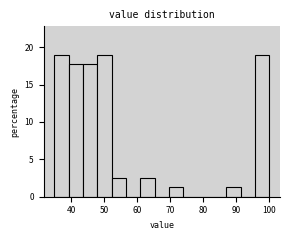

Reading left to right, transcribe this chart: for each bar, give the range it covers on the x-axis and its height. Neither the bar edges nor the heights are printed on the chart, so give them approximately, as read against the axes.

35 to 39: 19.0
39 to 44: 17.5
44 to 48: 17.5
48 to 52: 19.0
52 to 57: 2.5
57 to 61: 0
61 to 65: 2.5
65 to 70: 0
70 to 74: 1.5
74 to 78: 0
78 to 83: 0
83 to 87: 0
87 to 91: 1.5
91 to 96: 0
96 to 100: 19.0